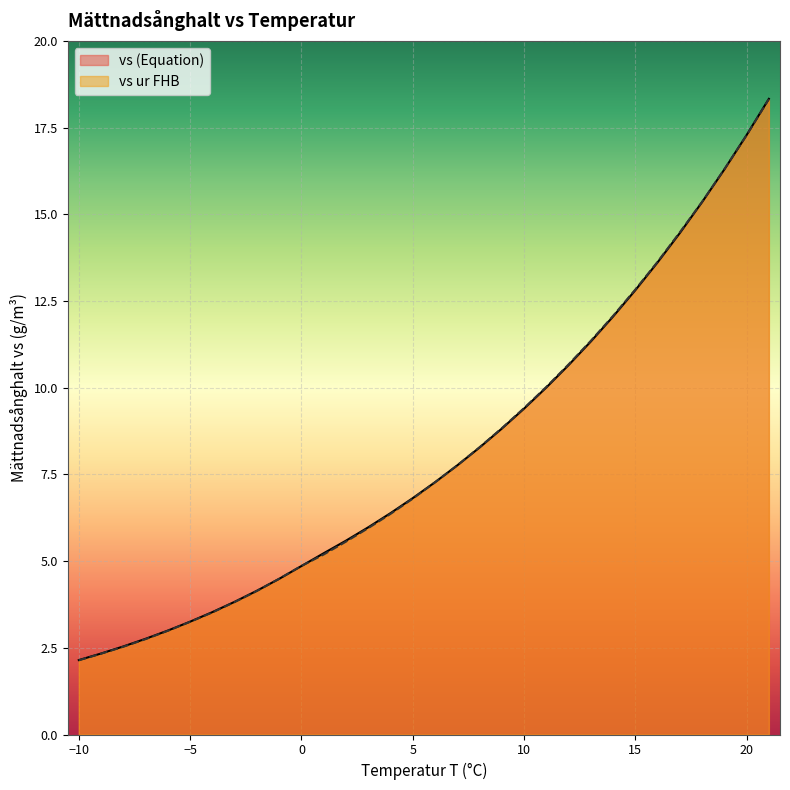

How many intersections are there between vs ur FHB and vs (Equation)?

4